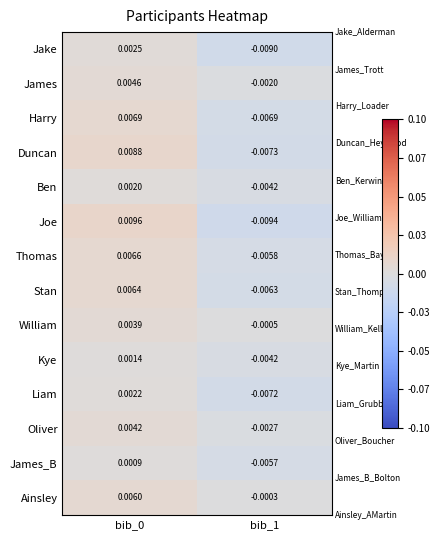

How many values in James are above zero?

1